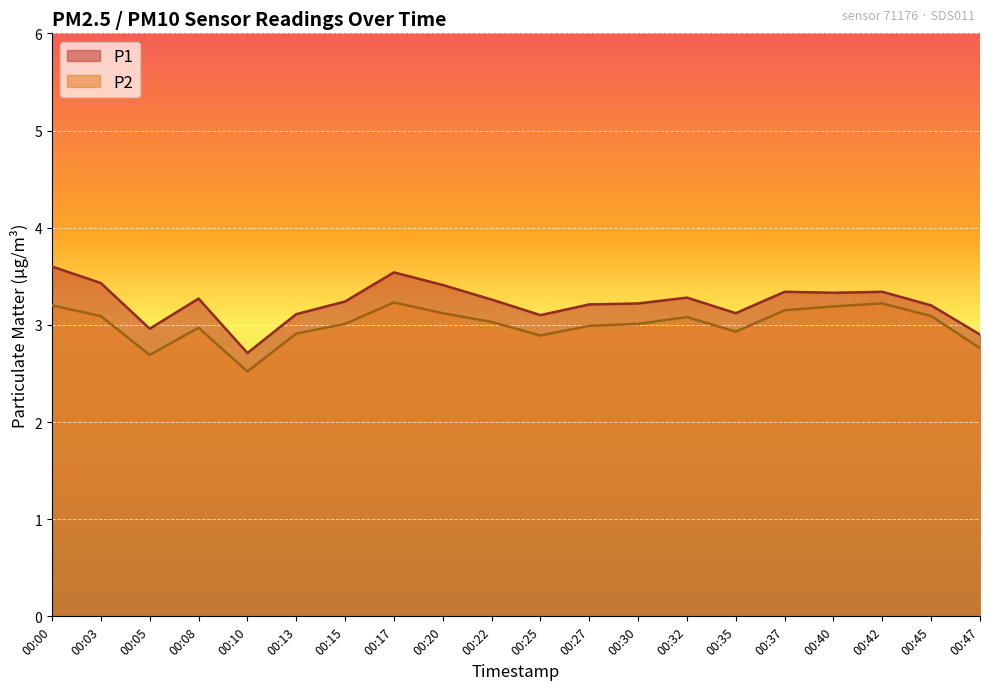

What is the lowest value of the P2 series?

2.5